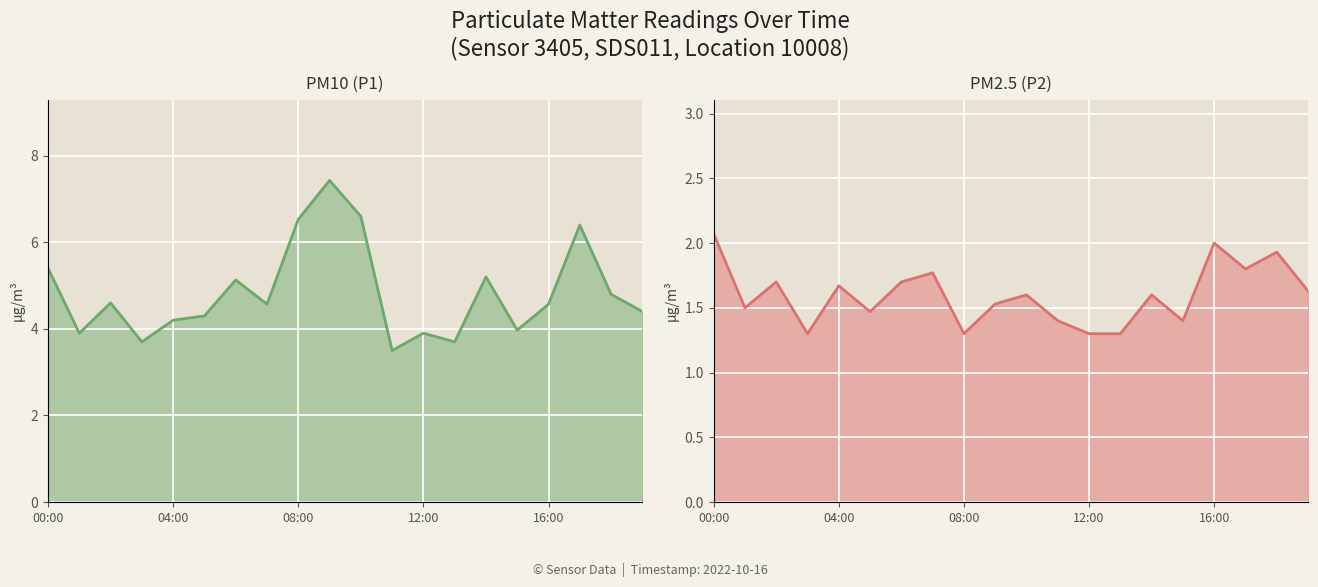

The value of P2 at 11 is 1.4. True or false?

True